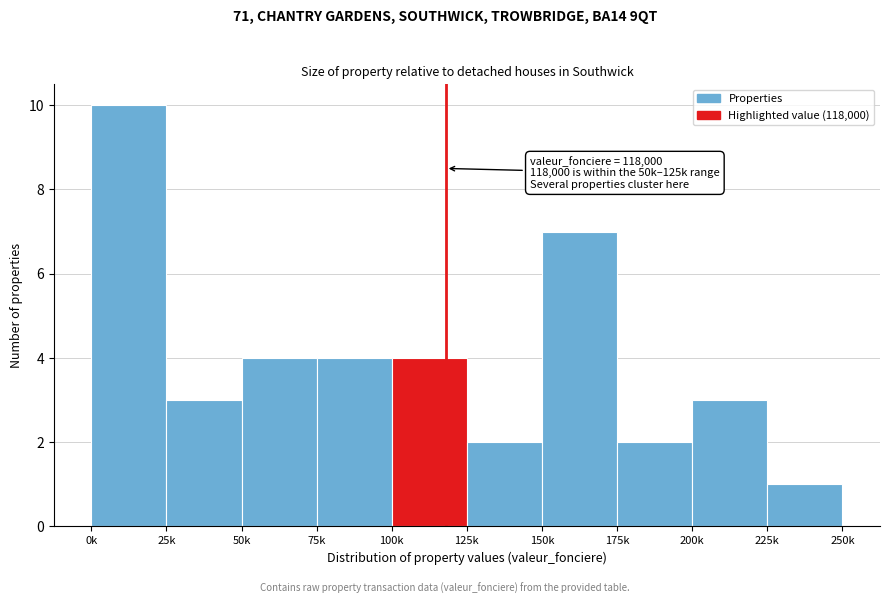

Reading left to right, transcribe all the data shown in this chart.

0k=10	25k=3	50k=4	75k=4	100k=4	125k=2	150k=7	175k=2	200k=3	225k=1